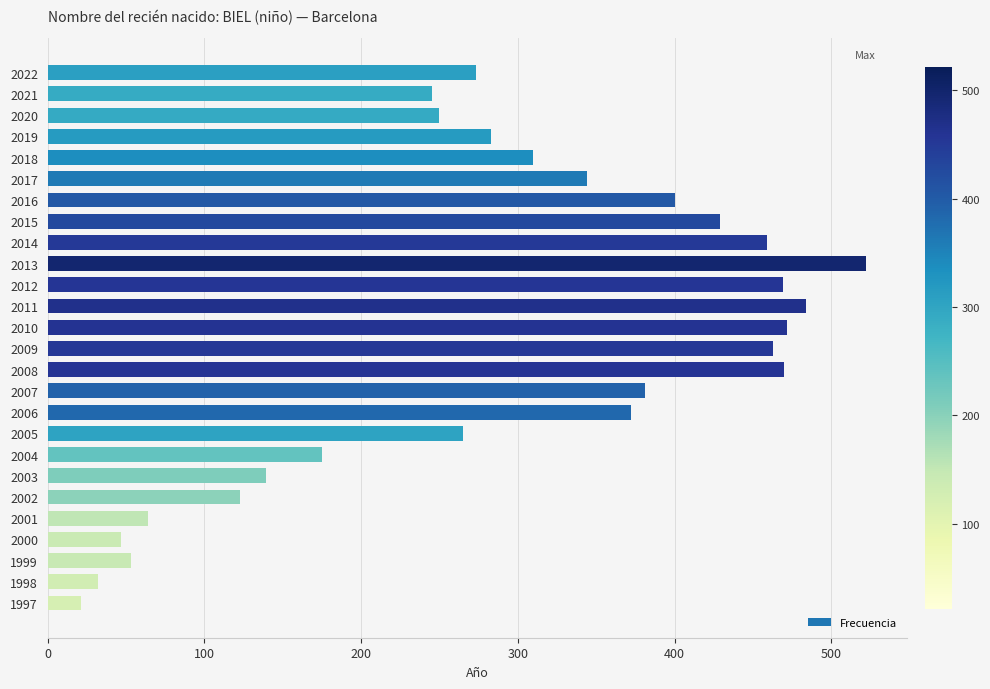

Count the number of data series in this chart.

1